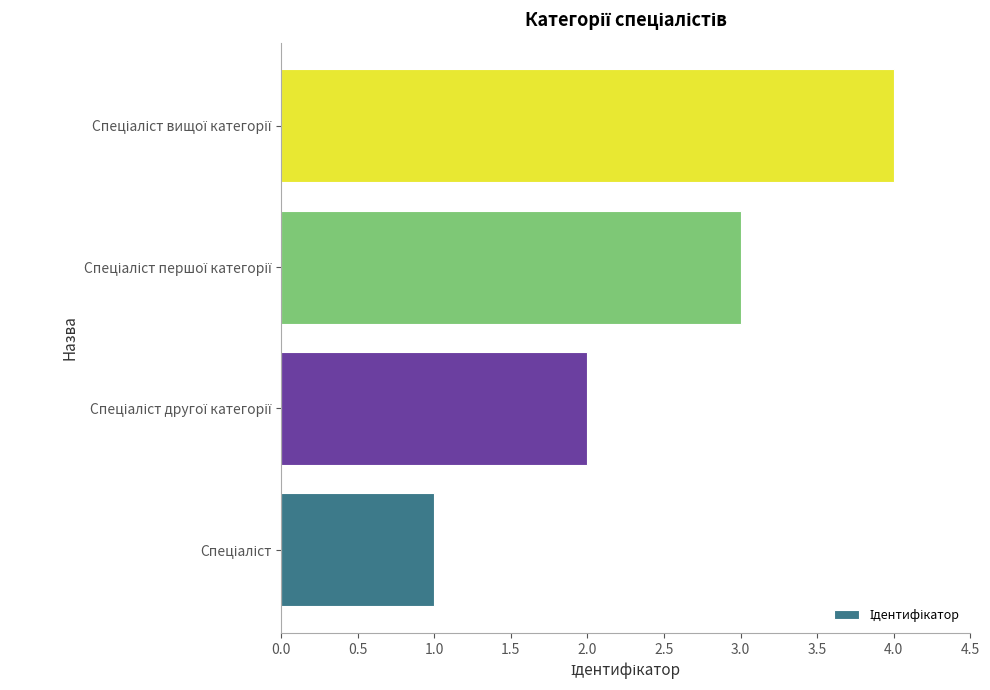

What is the maximum value shown in the chart?

4